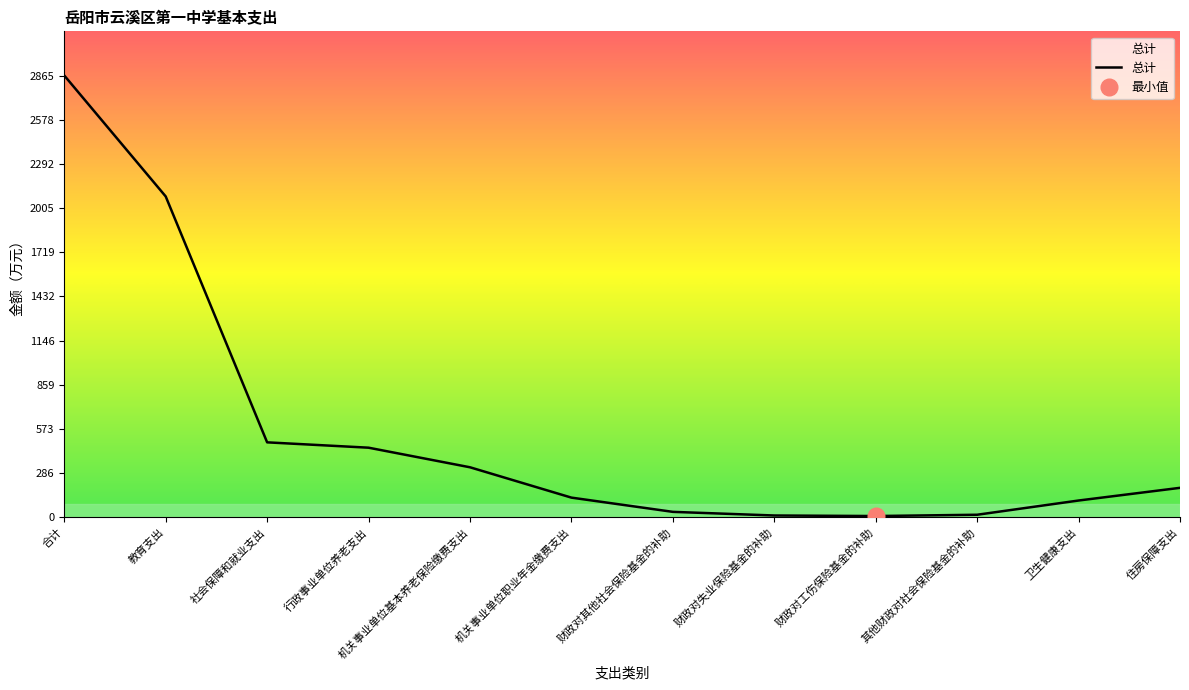

Which has a higher value, 合计 or 社会保障和就业支出?

合计